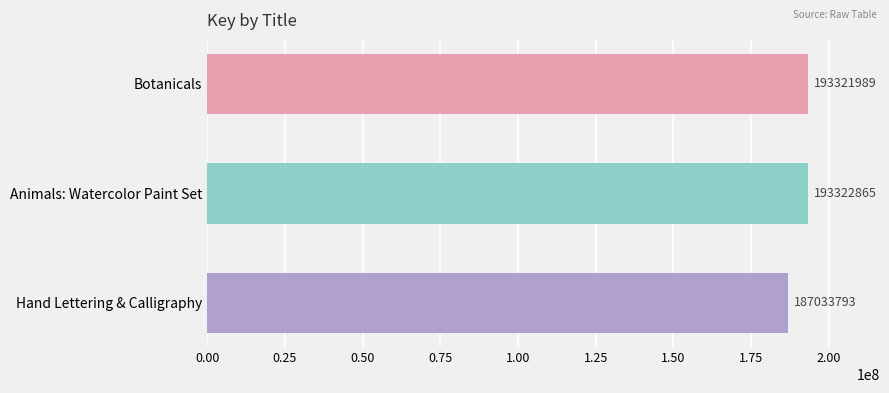

Reading top to bottom, list all the values displayed in this chart.

193321989	193322865	187033793